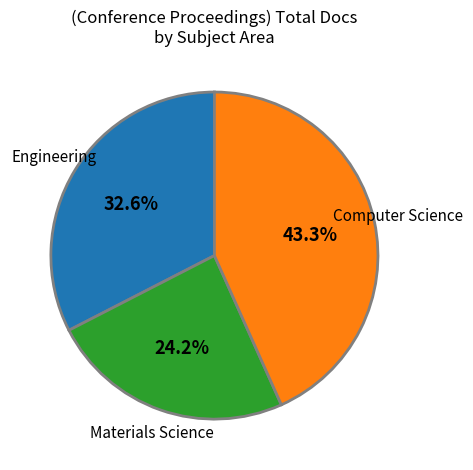

Between Materials Science and Computer Science, which is larger?

Computer Science